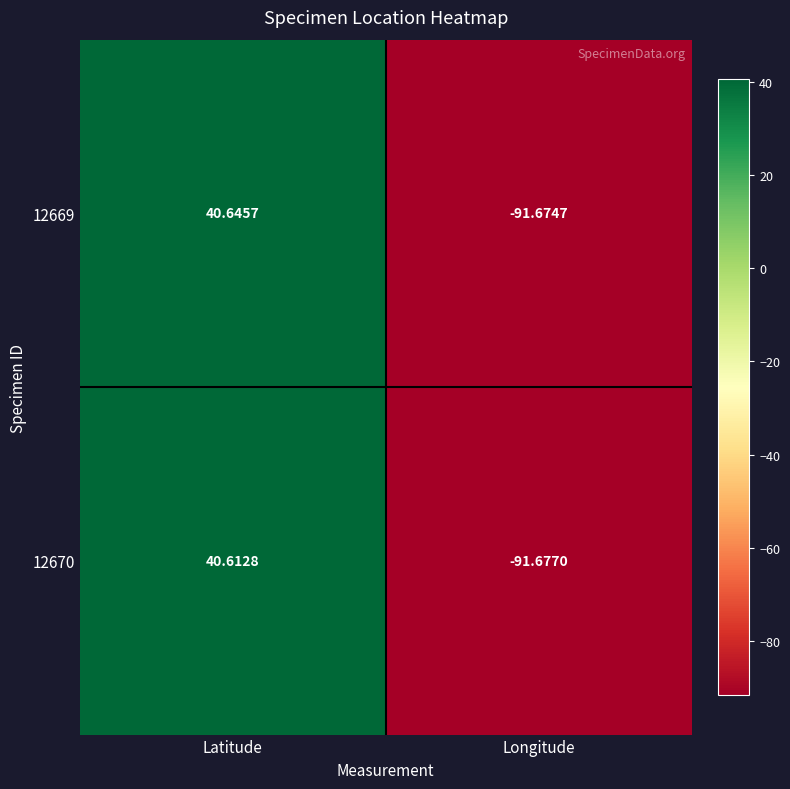

What is the total value across all series at Latitude?

81.3